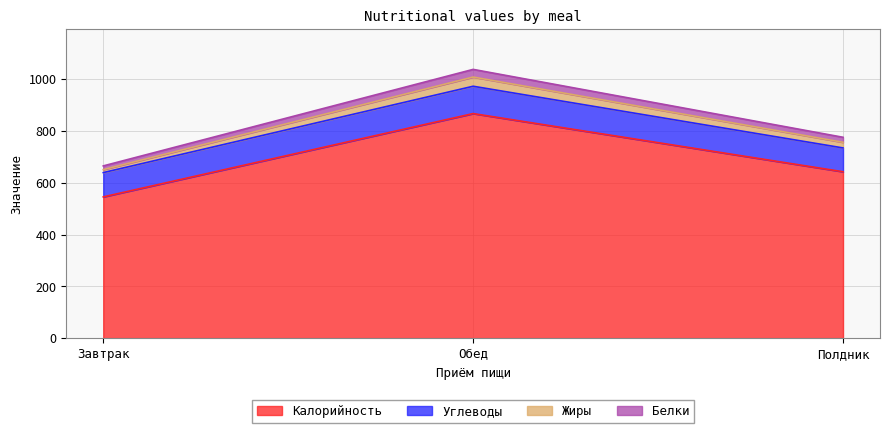

At which category is the sum across all series the highest?

Обед